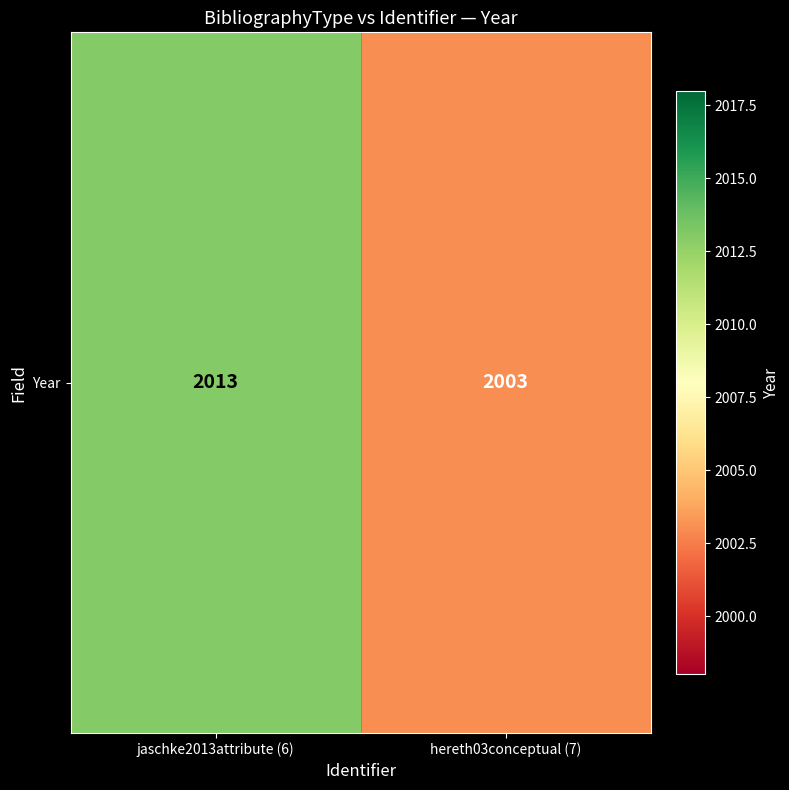

What is the difference between the values at hereth03conceptual (7) and jaschke2013attribute (6)?

10